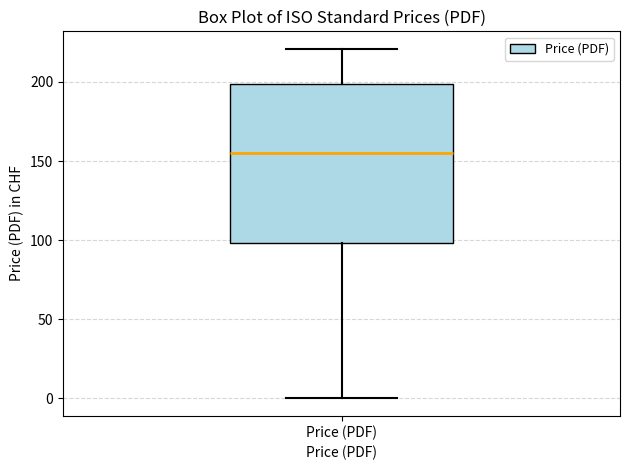

Where is the upper edge of the box for Price (PDF) on the y-axis? The values are not printed on the chart, so give them approximately, as read against the axis.

200